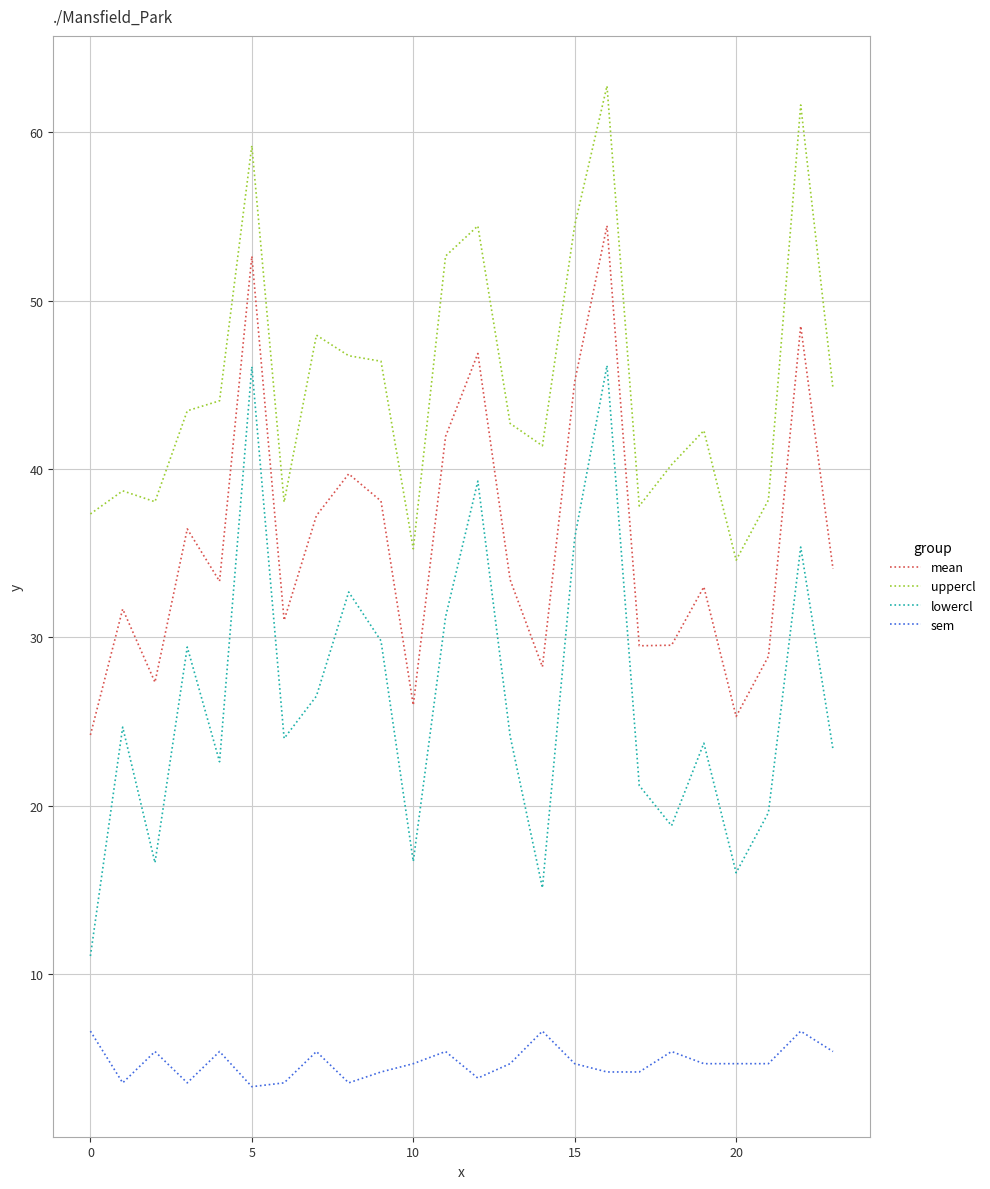

What is the difference between the maximum and minimum values in the sem series?

3.3